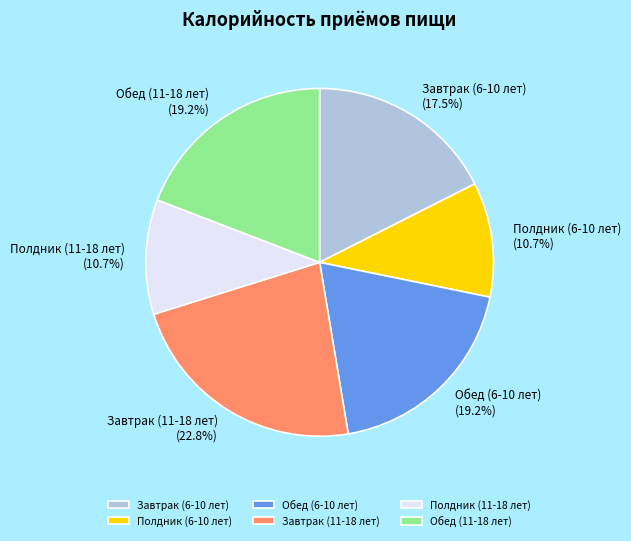

Does any single category account for the majority?

No